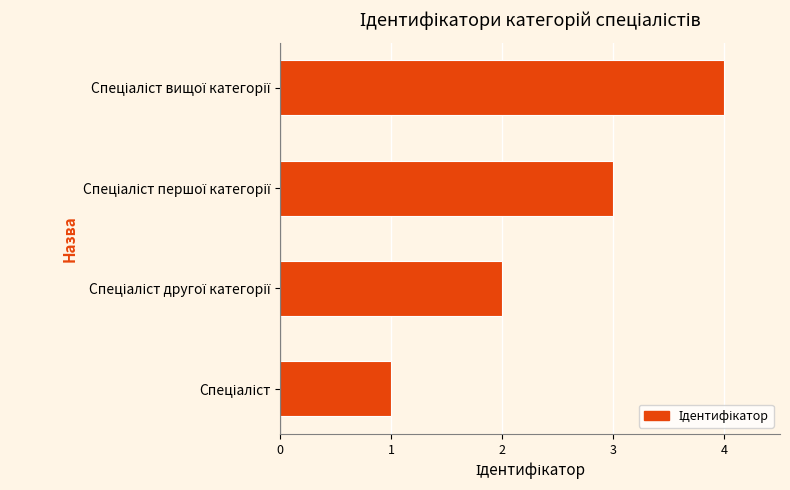

What is the sum of all values?

10